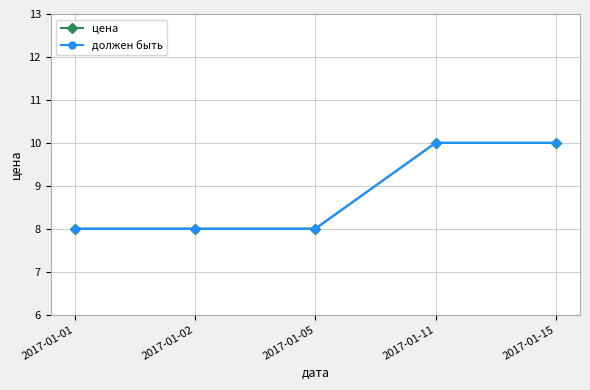

Is this an area chart (filled region under the line)?

No